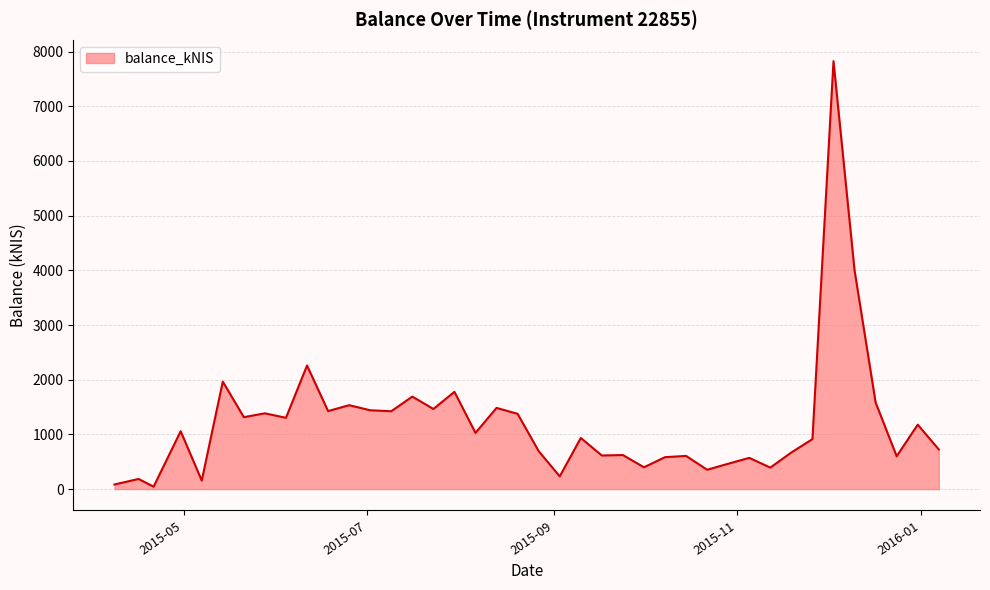

What is the maximum value shown in the chart?

7825.6